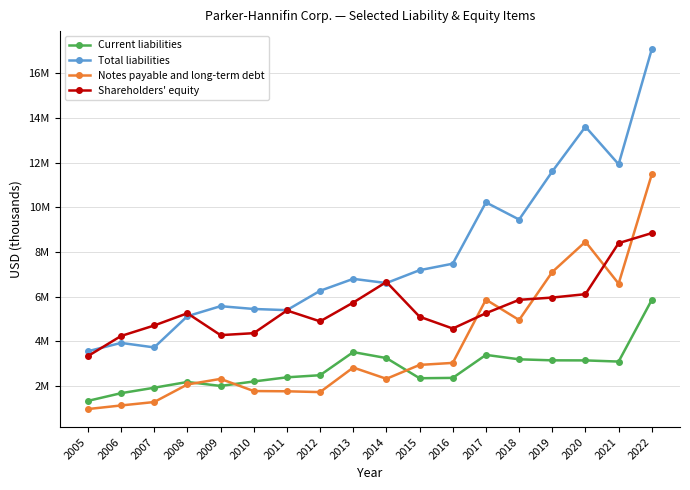

In Current liabilities, how many points are lower than both neighbors (excluding endpoints)?

3